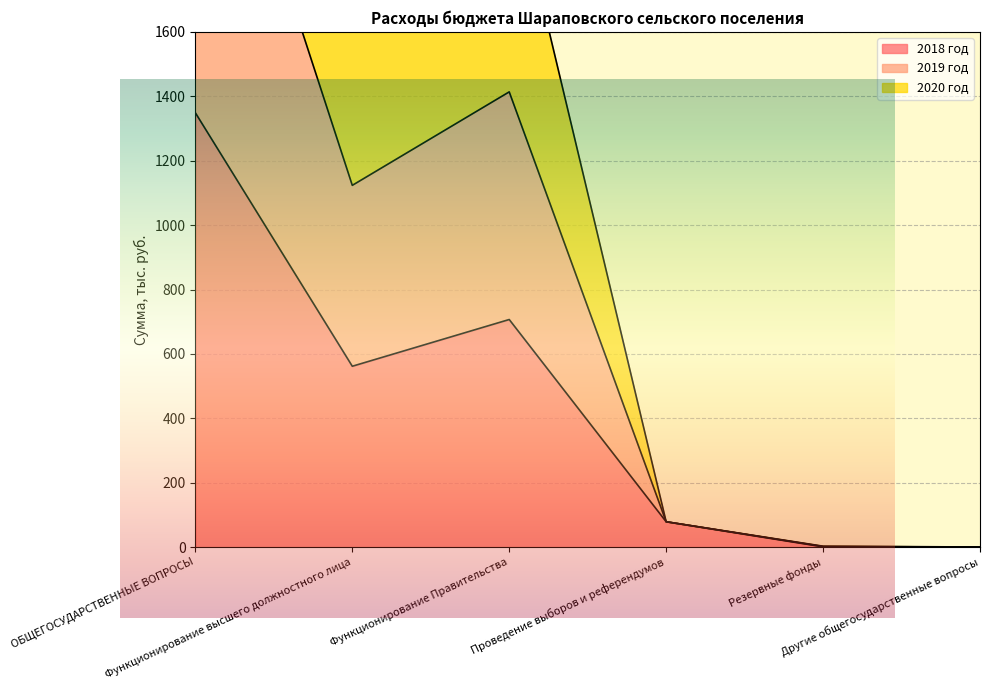

What is the difference between the highest and lowest values at Резервные фонды?

2.0